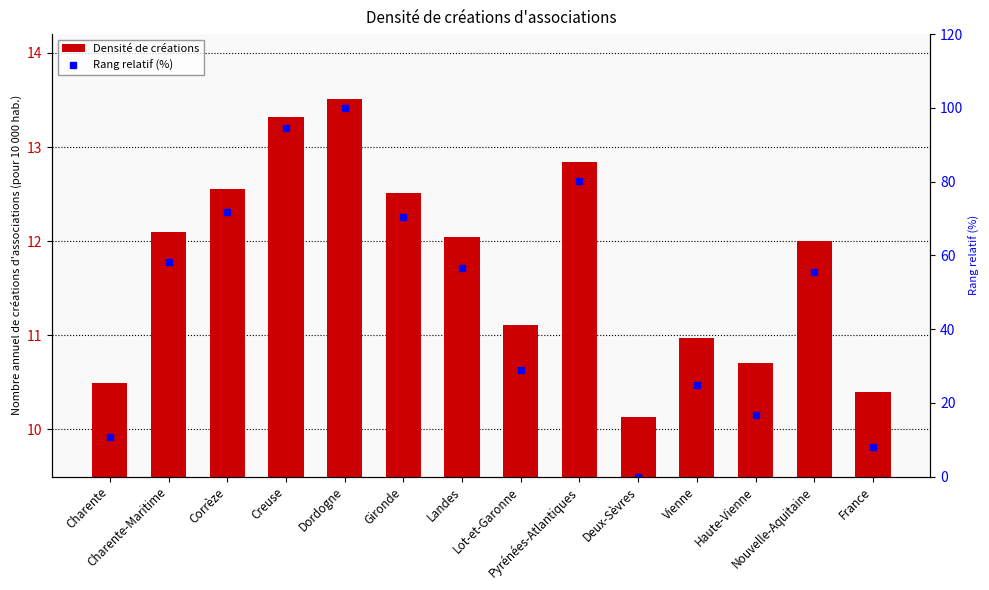

Where does the Rang relatif (%) series first go above 56?

Charente-Maritime